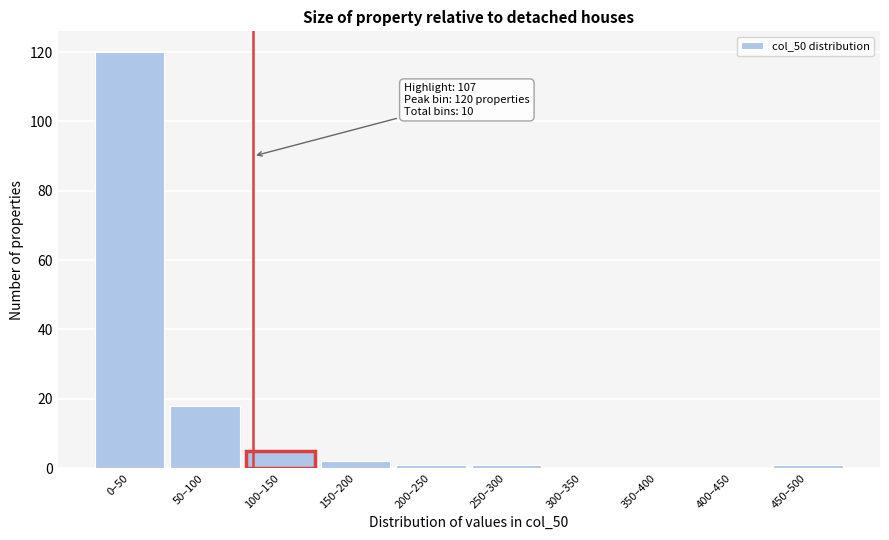

Reading right to left, list all the values displayed in this chart.

450–500=1	400–450=0	350–400=0	300–350=0	250–300=1	200–250=1	150–200=2	100–150=5	50–100=18	0–50=120